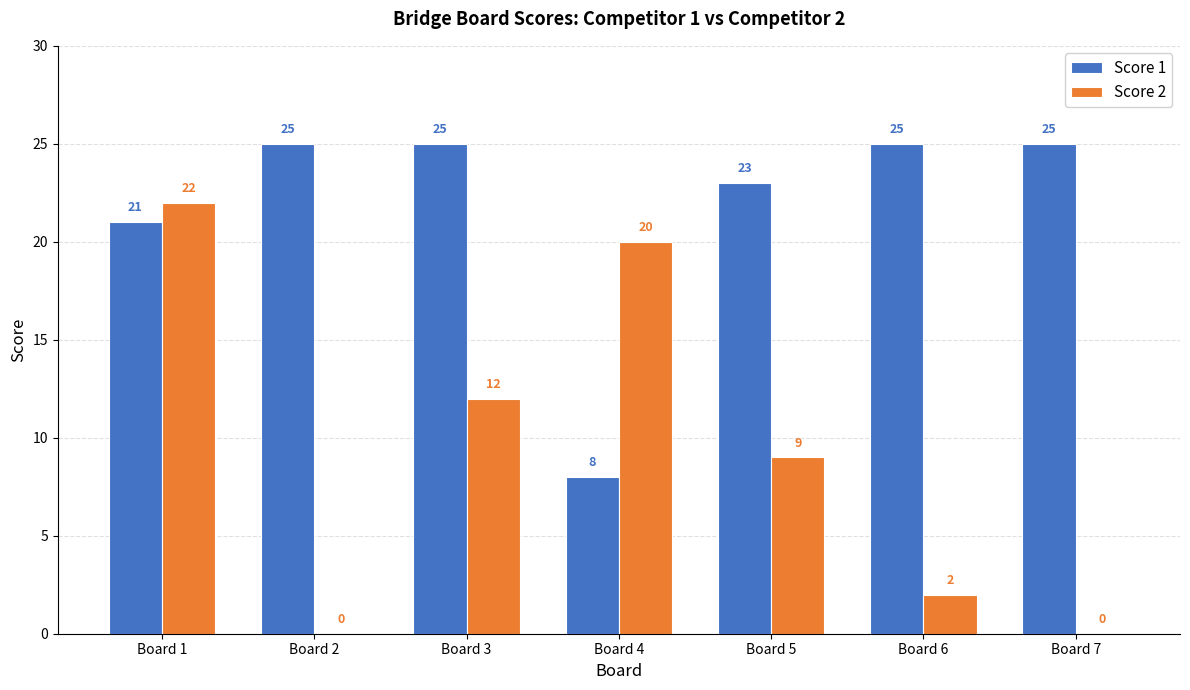

What are all the series names shown in the legend?

Score 1, Score 2